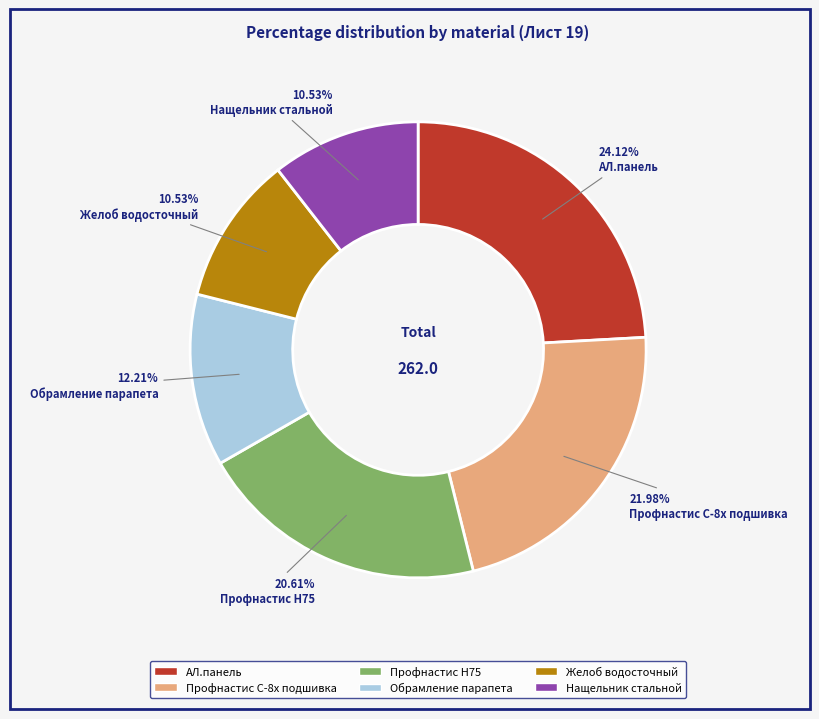

What percentage is NOT represented by АЛ.панель?

75.9%